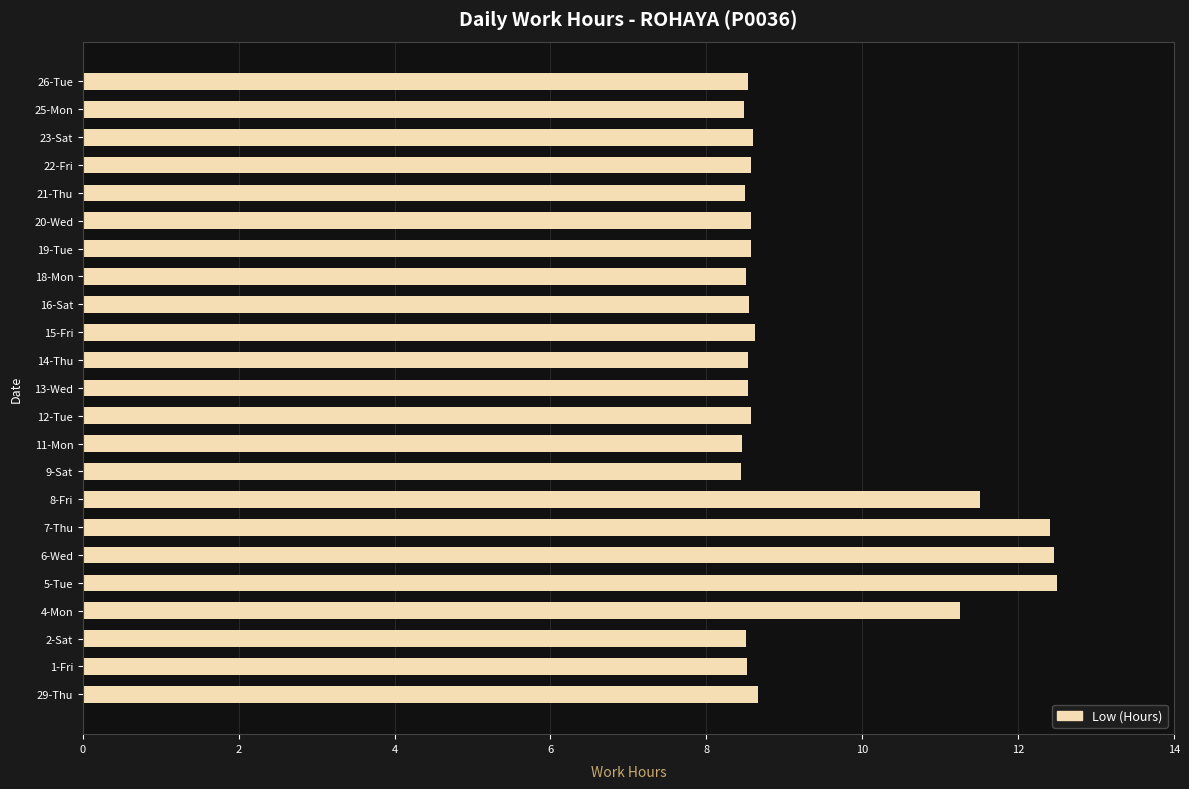

How many bars are there in total?

23